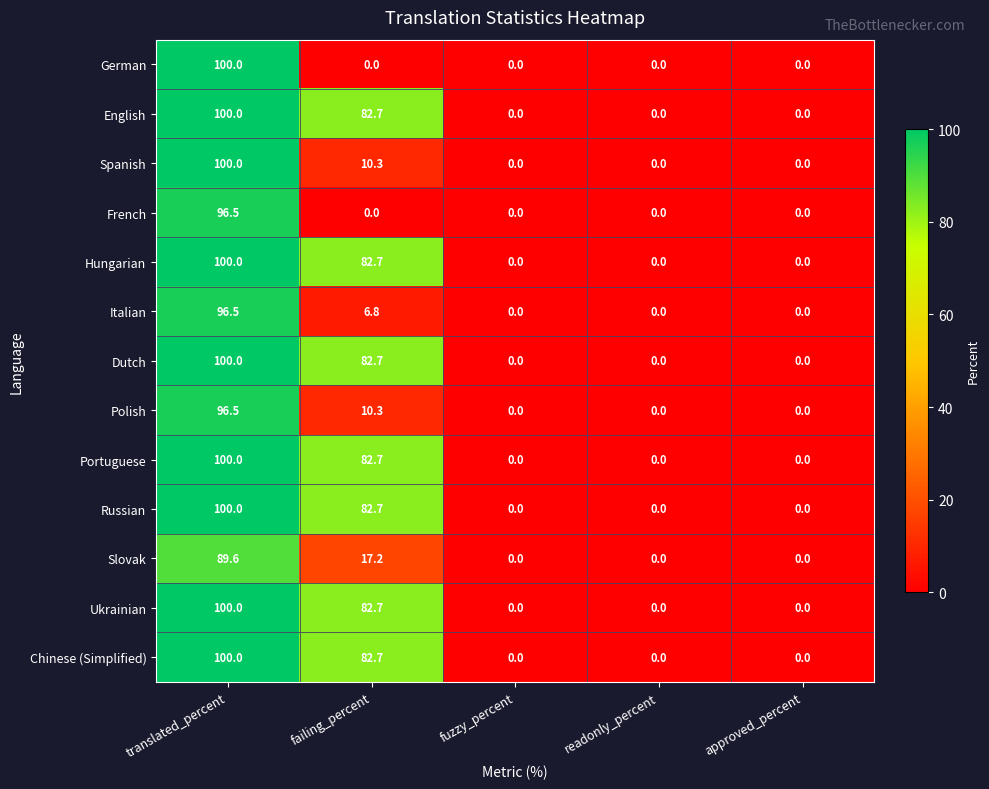

What is the spread (max minus min) of values at failing_percent?

82.7